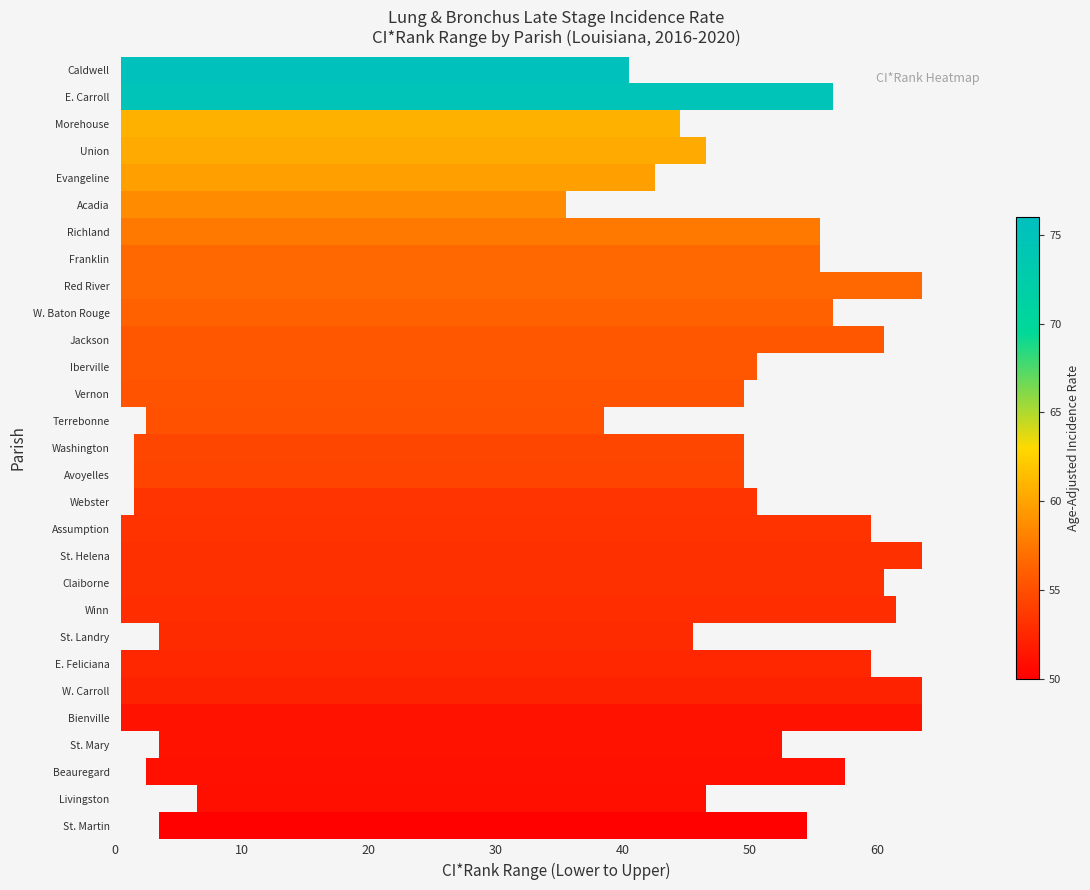

How many lower_ci values are between 1 and 2?

23